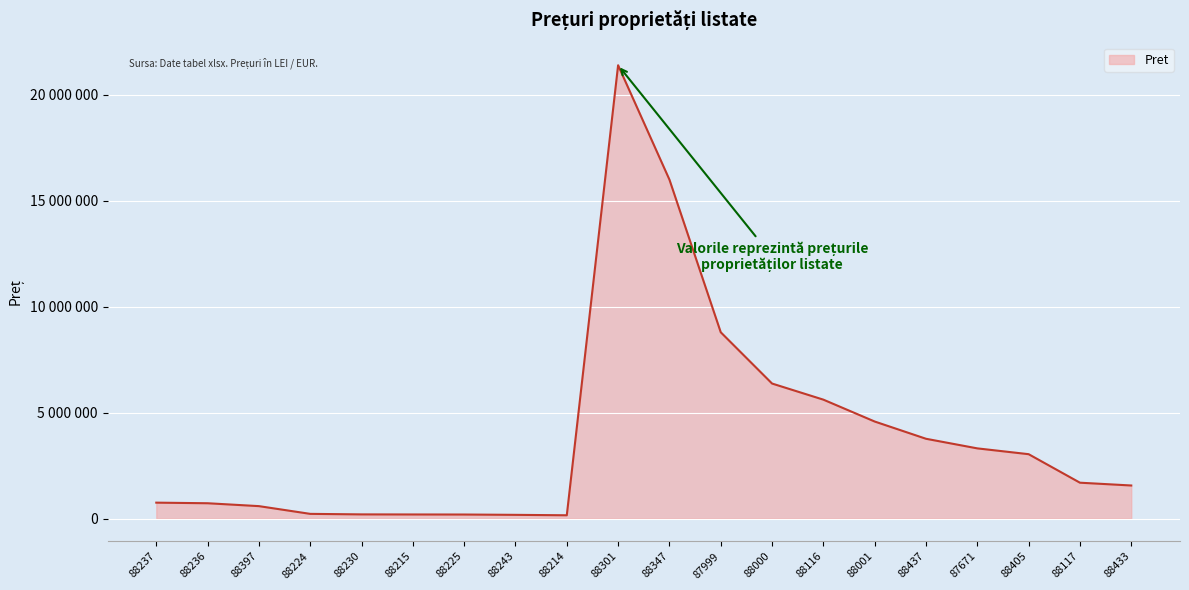

What is the sum of all values?

79366183